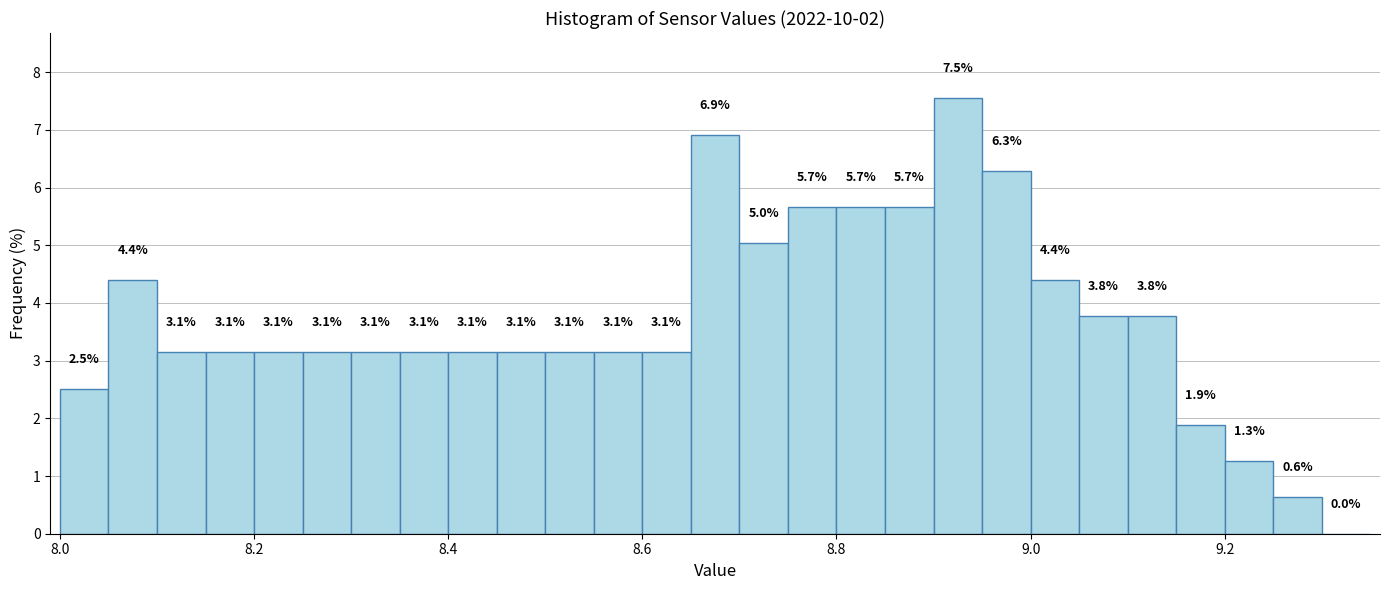

Read against the x-axis, roughly where is the centre of the tallest bar?

8.92